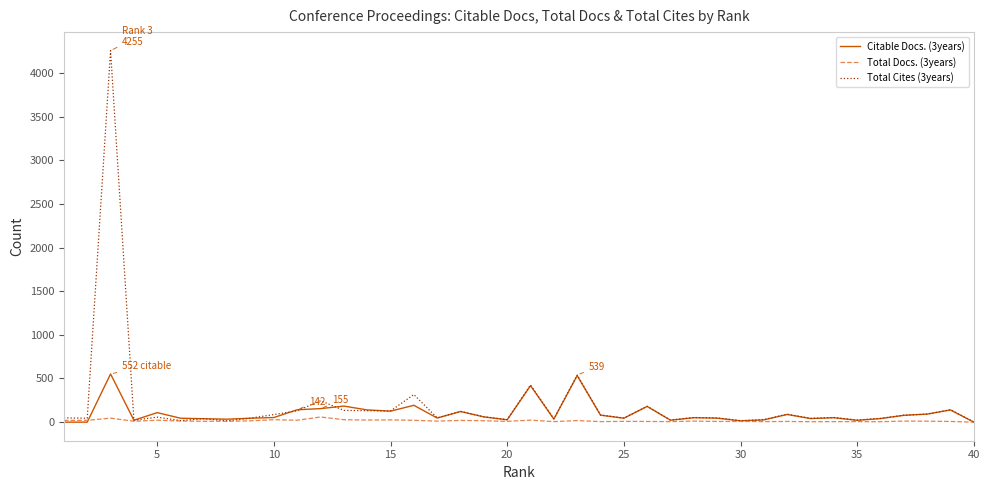

Rank the series by their maximum value, from highest to lowest.

Total Cites (3years), Citable Docs. (3years), Total Docs. (3years)